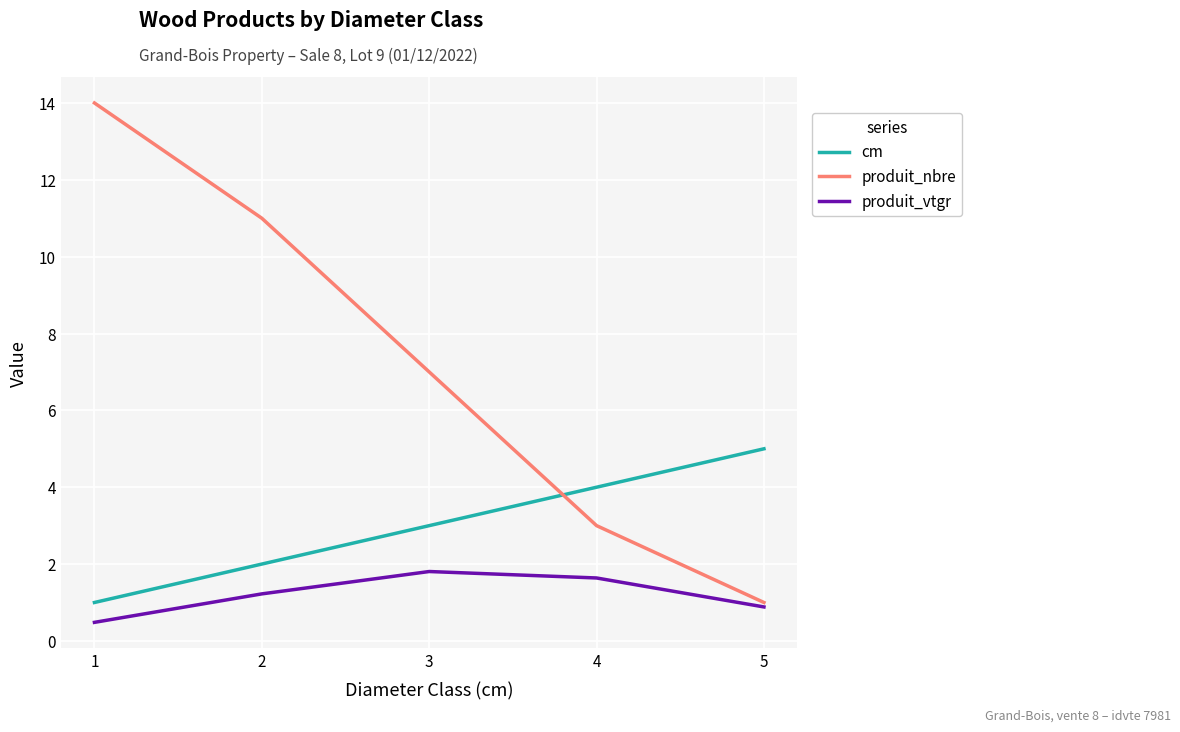

Rank the series by their average value, from lowest to highest.

produit_vtgr, cm, produit_nbre